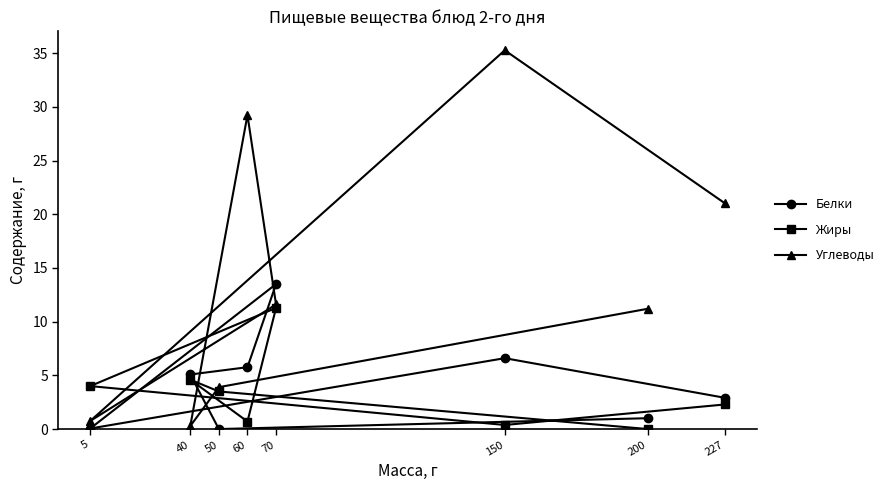

The Белки series shows 4.1 at 50. True or false?

False